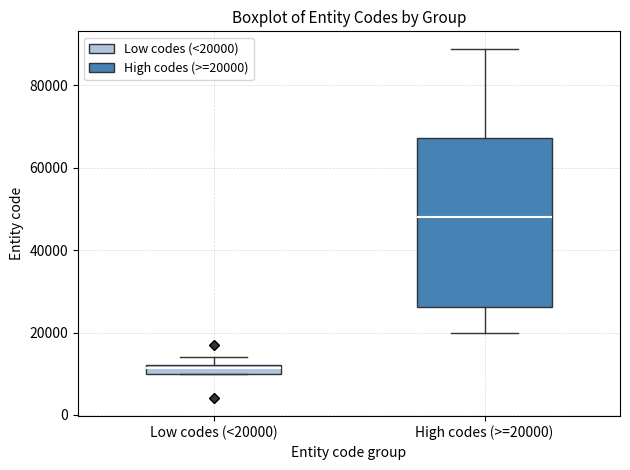

Where is the lower edge of the box for Low codes (<20000) on the y-axis? The values are not printed on the chart, so give them approximately, as read against the axis.

10000